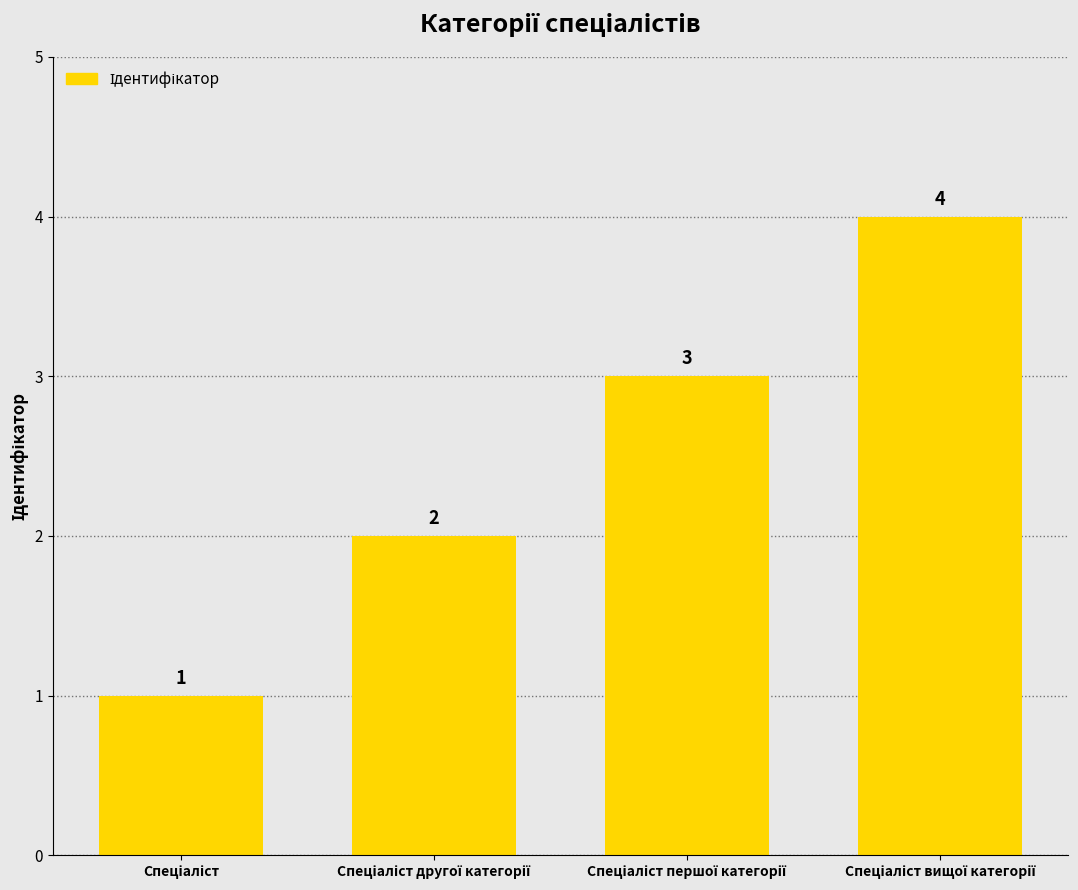

Does the chart contain stacked bars?

No